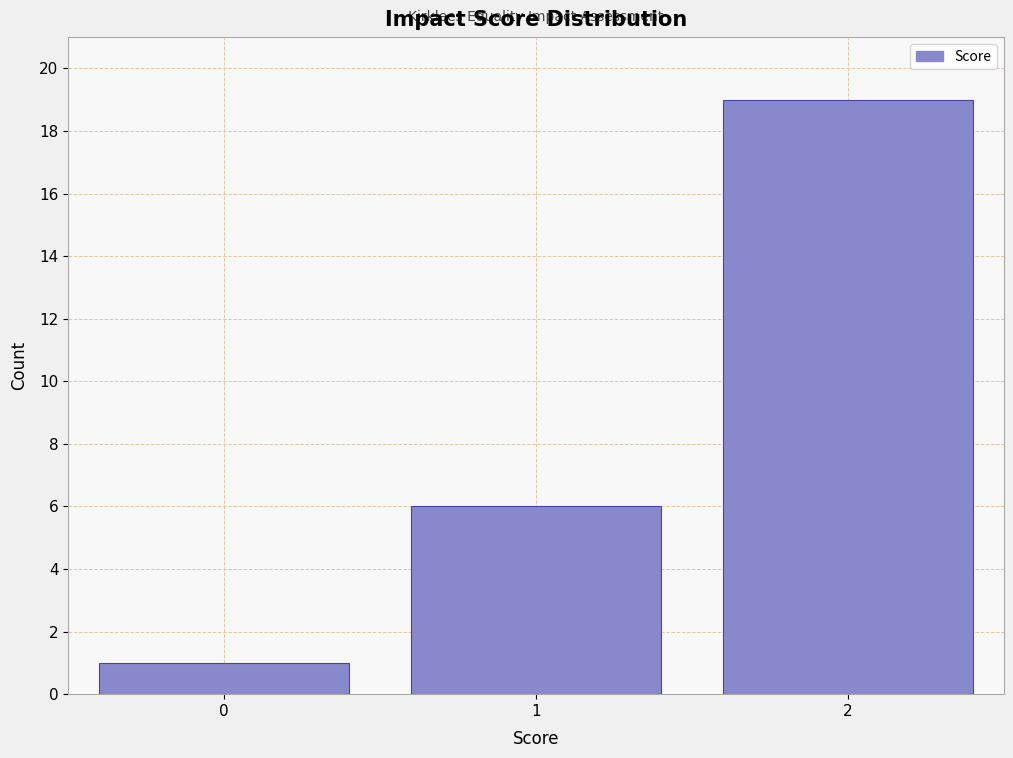

Reading right to left, extract all data points from this chart.

2=19	1=6	0=1